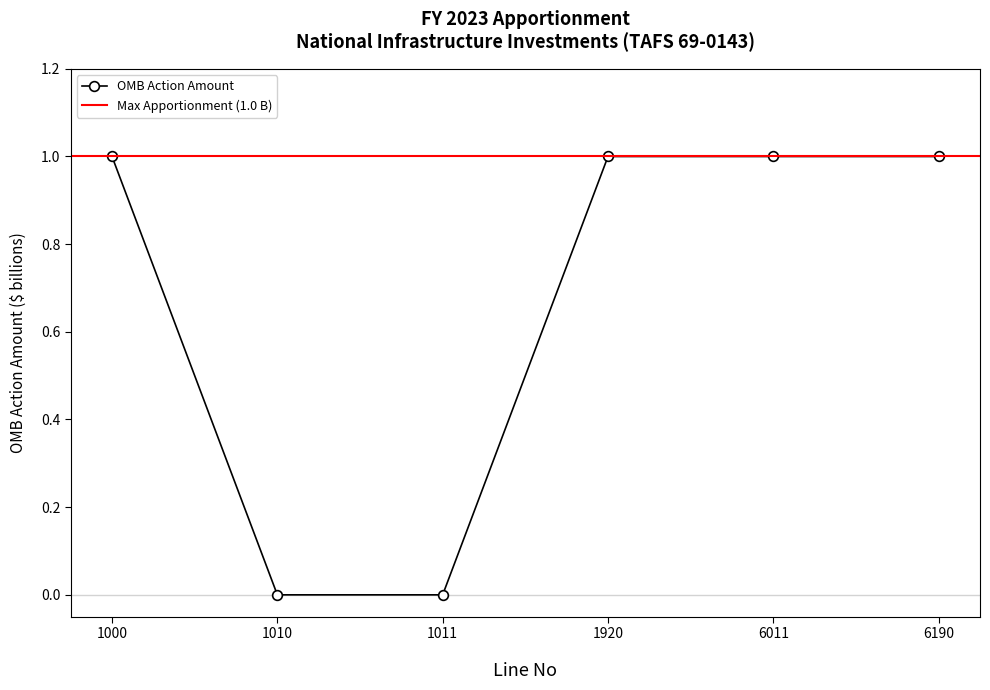

The value of OMB Action Amount at 6011 is 0. True or false?

False